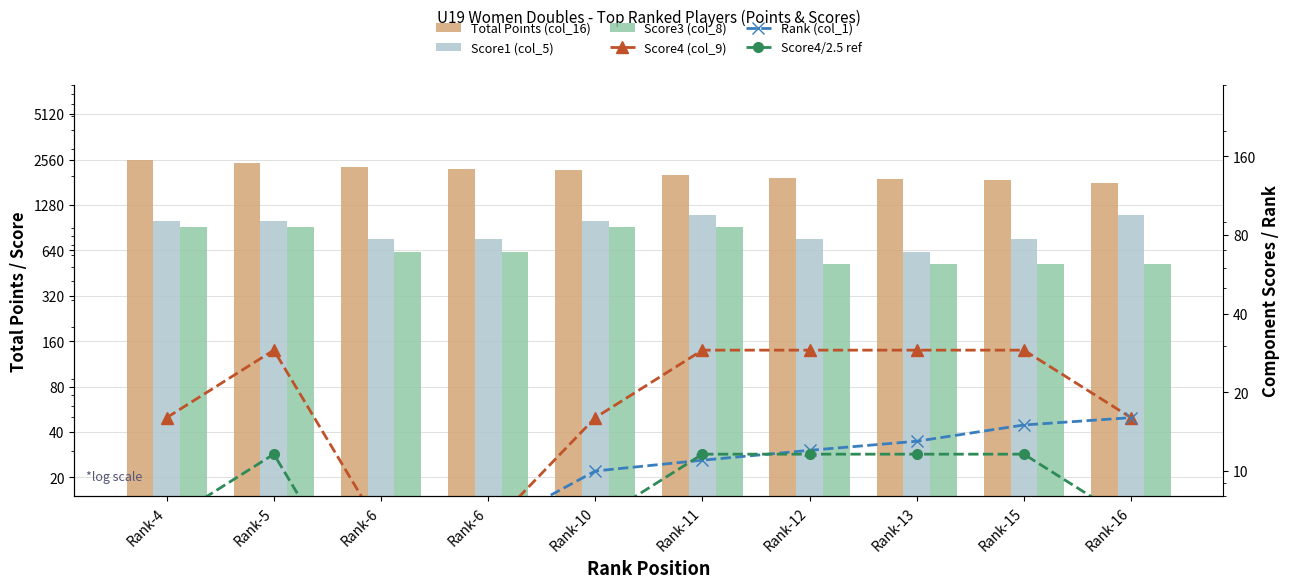

What is the sum of the Score4/2.5 ref values at Rank-6 and Rank-4?

8.8